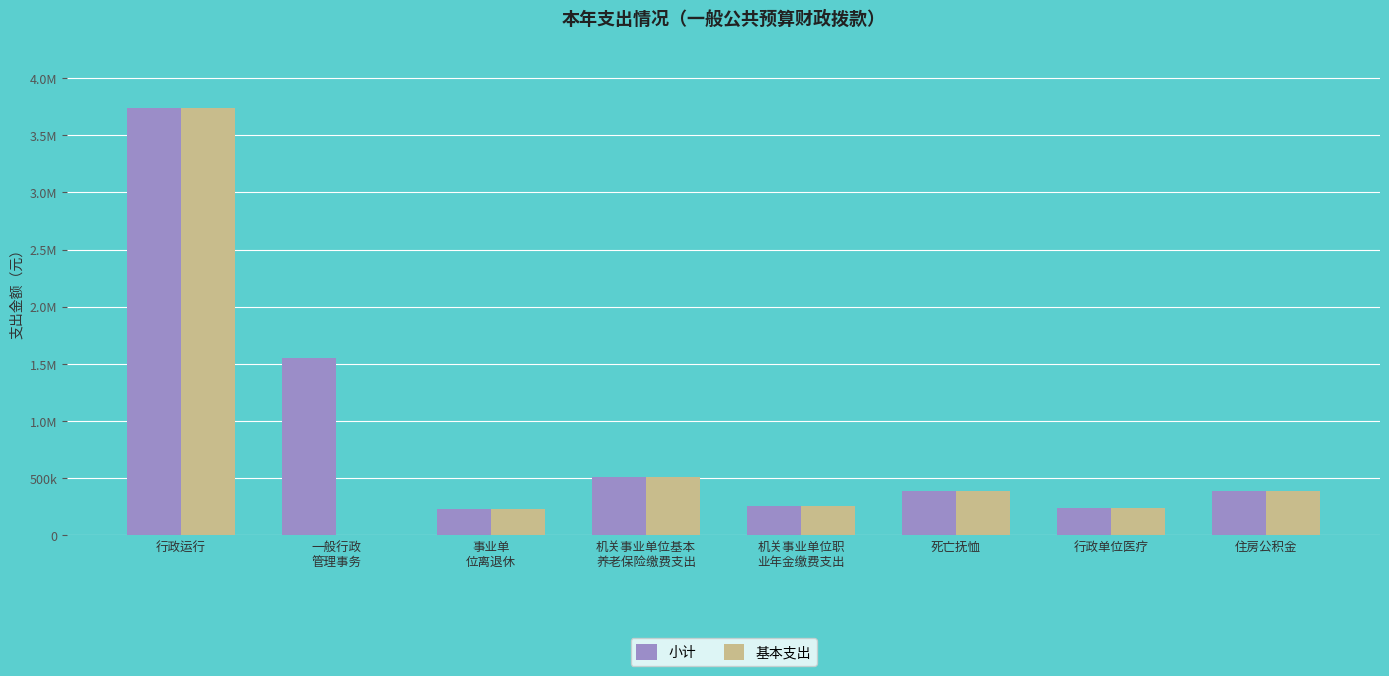

What are all the series names shown in the legend?

小计, 基本支出